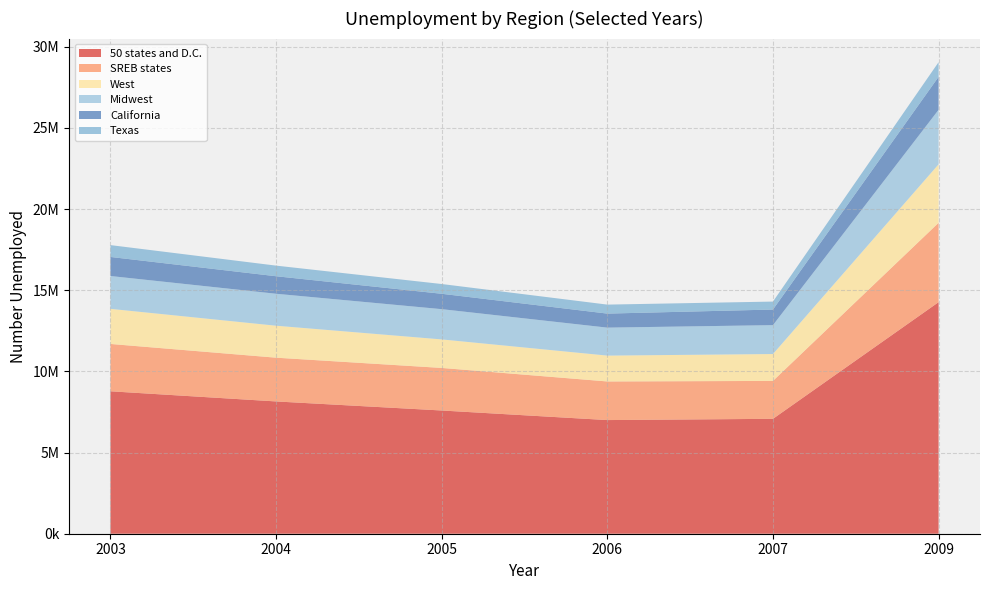

Reading left to right, transcribe all the data shown in this chart.

50 states and D.C.: 2003=8774000	2004=8149000	2005=7591000	2006=7001000	2007=7078000	2009=14265000
SREB states: 2003=2916063	2004=2695188	2005=2621517	2006=2378446	2007=2335428	2009=4888359
West: 2003=2162407	2004=1969504	2005=1757289	2006=1592724	2007=1655843	2009=3604093
Midwest: 2003=2022472	2004=1968275	2005=1863650	2006=1723170	2007=1779564	2009=3356918
California: 2003=1174778	2004=1079635	2005=947413	2006=864687	2007=961490	2009=2032568
Texas: 2003=729352	2004=653875	2005=600983	2006=553505	2007=490218	2009=901896